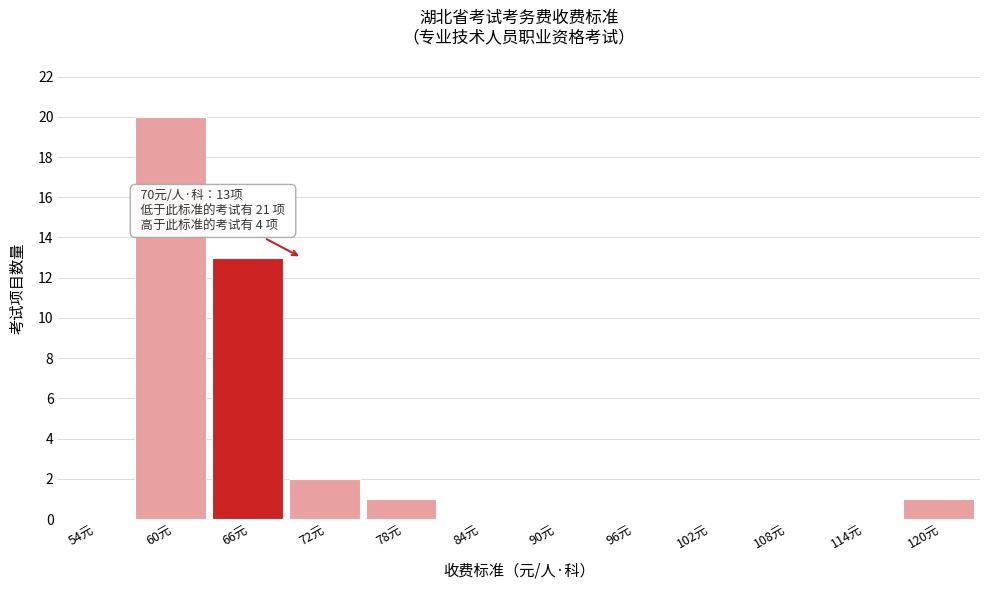

Reading left to right, transcribe all the data shown in this chart.

54元=0	60元=20	66元=13	72元=2	78元=1	84元=0	90元=0	96元=0	102元=0	108元=0	114元=0	120元=1